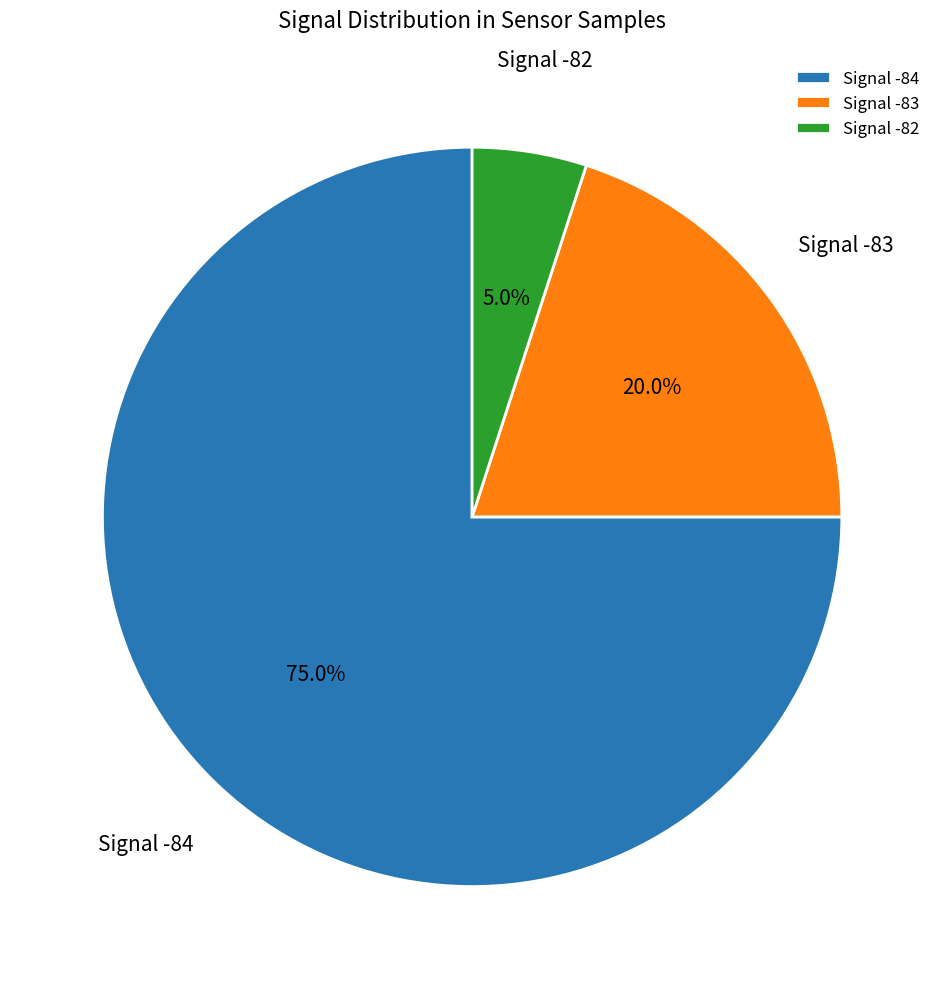

Rank the categories by value from lowest to highest.

Signal -82, Signal -83, Signal -84